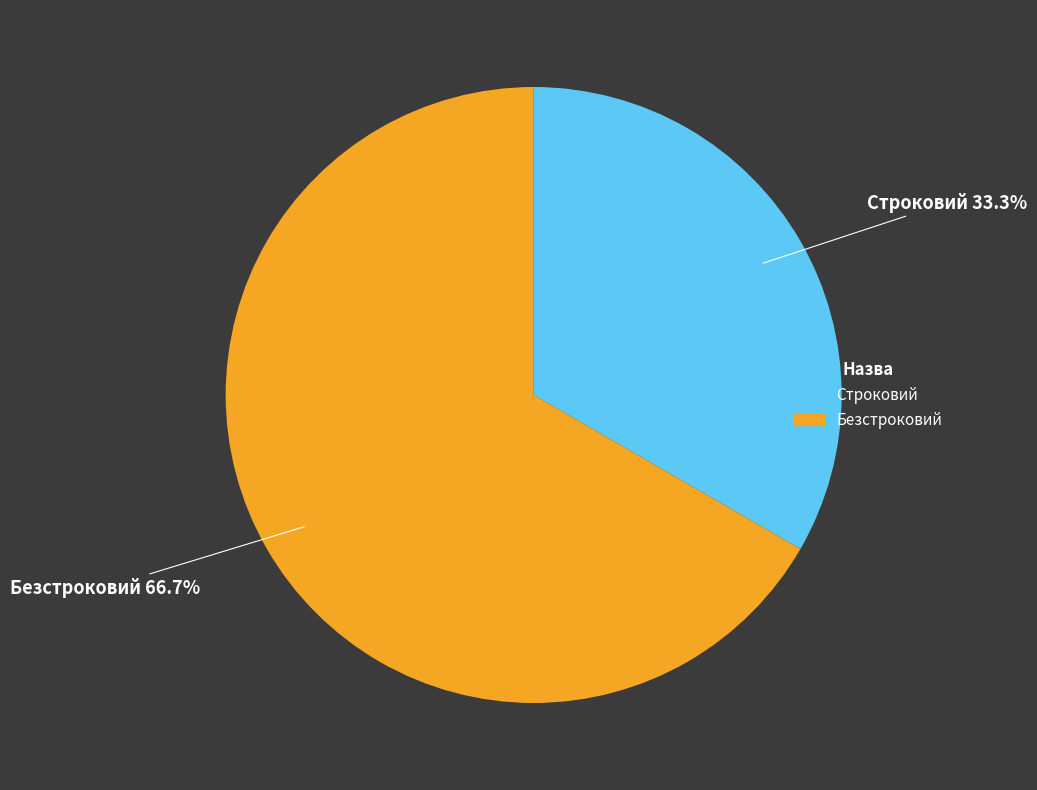

To the nearest percent, what portion does Безстроковий represent?

67%